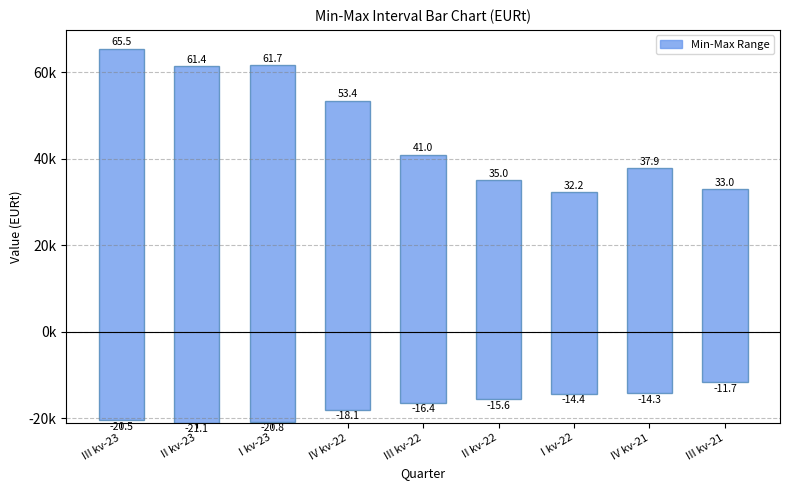

At how many categories does at least one series exceed -19284?

9